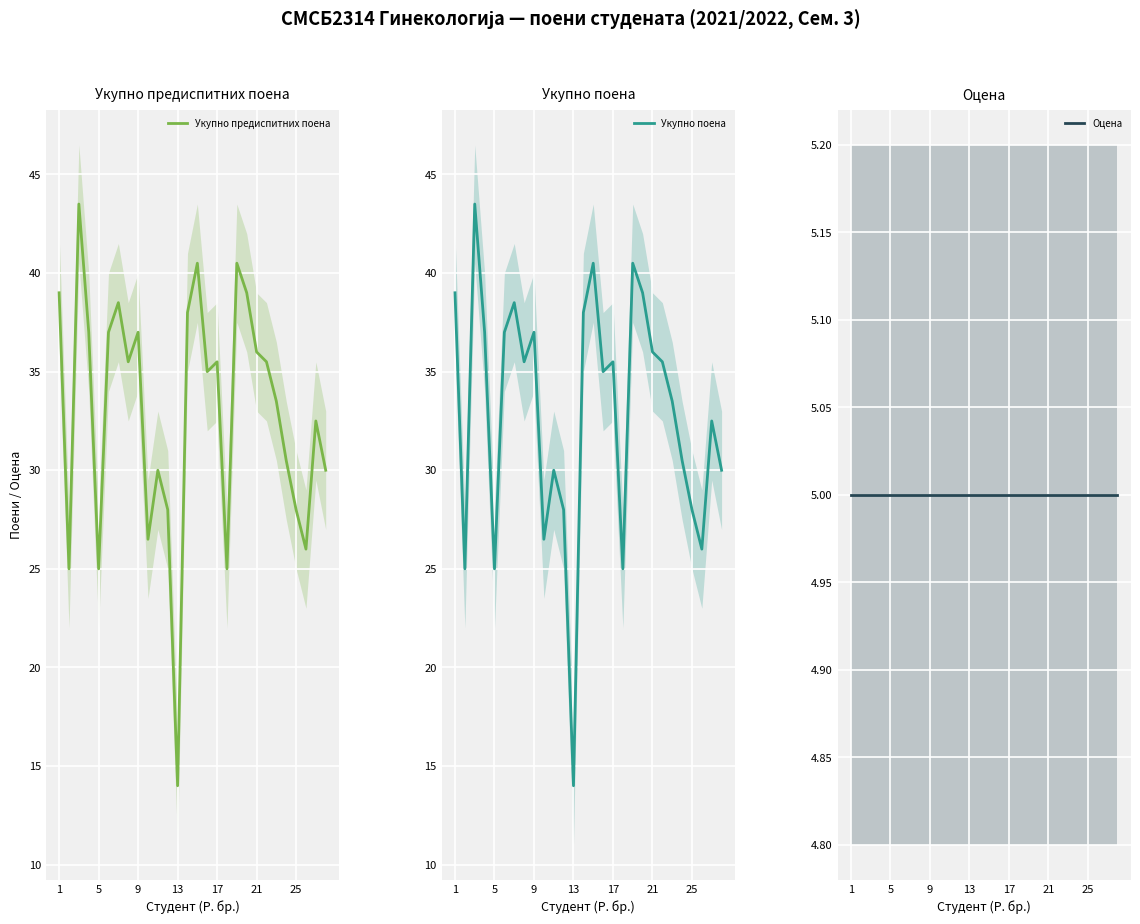

How many lines are shown in the chart?

3